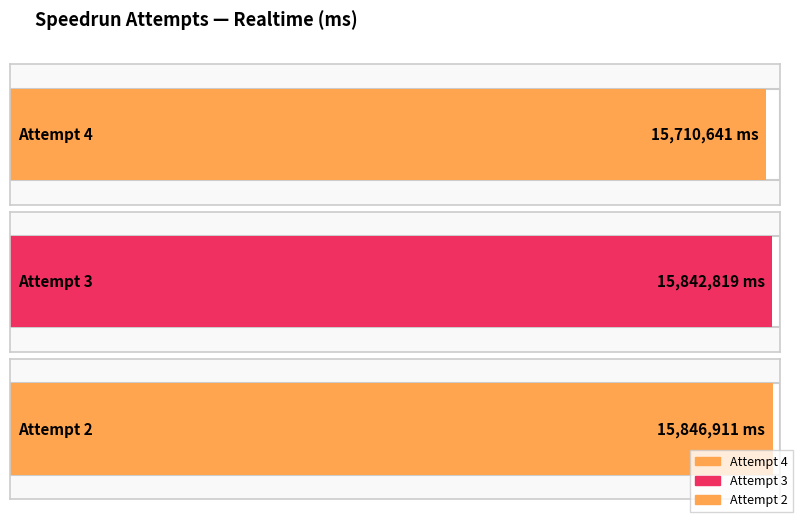

What is the value of the Realtime (ms) bar at the 3rd from the left?

15846911